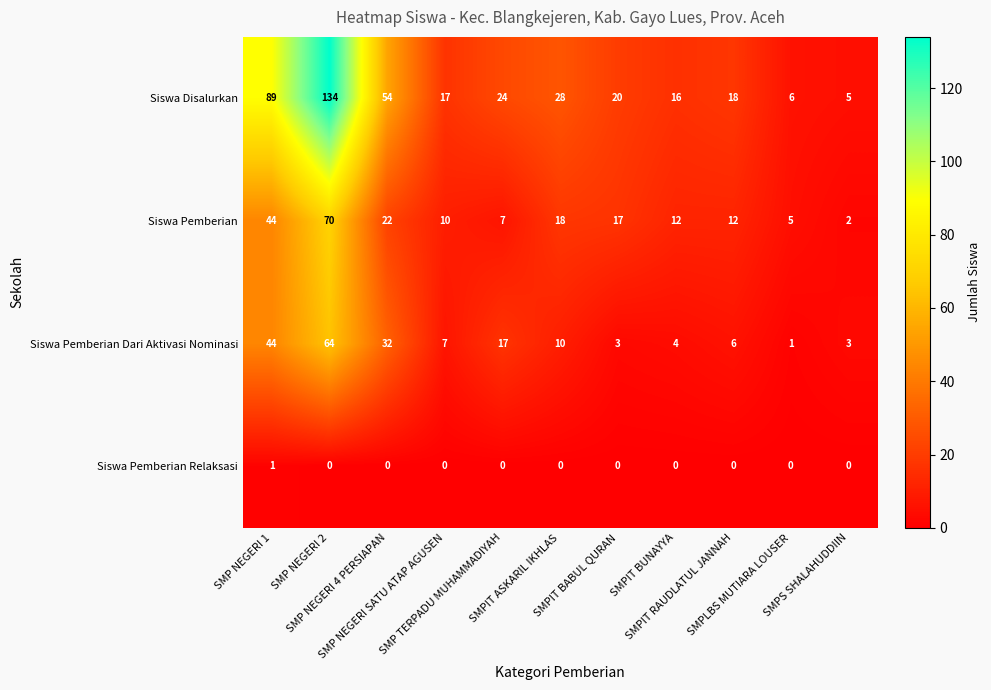

Rank the series by their maximum value, from lowest to highest.

Siswa Pemberian Relaksasi, Siswa Pemberian Dari Aktivasi Nominasi, Siswa Pemberian, Siswa Disalurkan